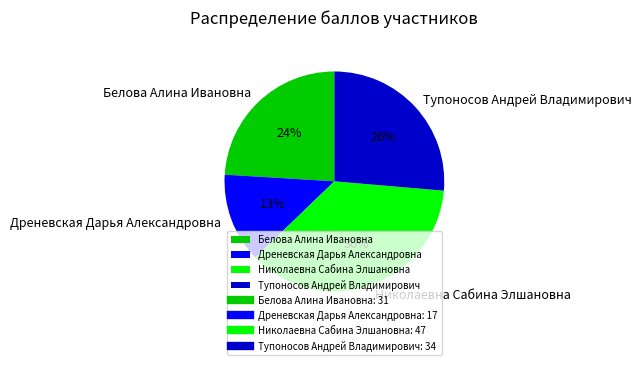

Which slice is the smallest?

Дреневская Дарья Александровна